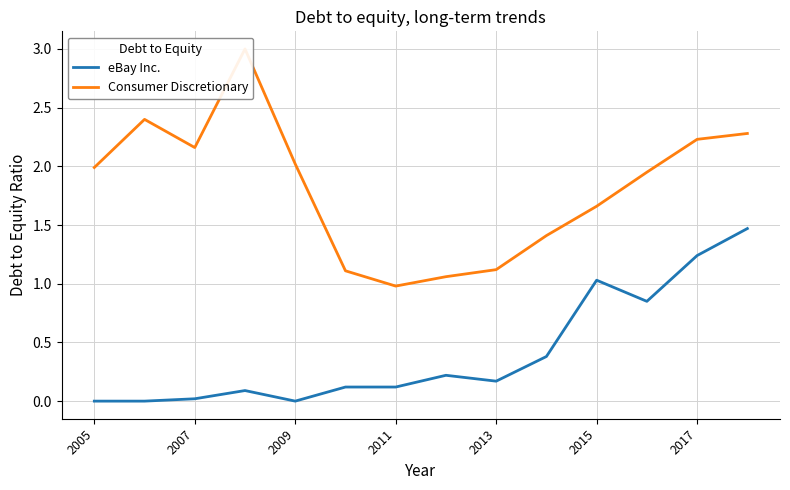

Count the number of data series in this chart.

2